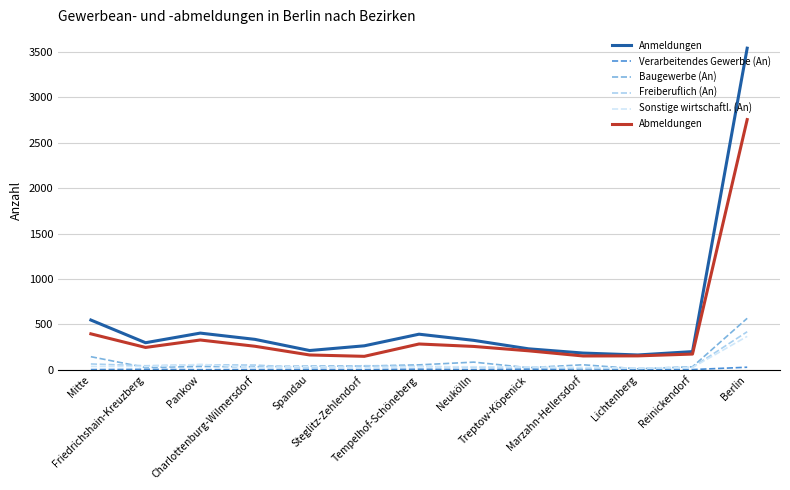

True or false: Anmeldungen and Freiberuflich (An) cross at least once.

False